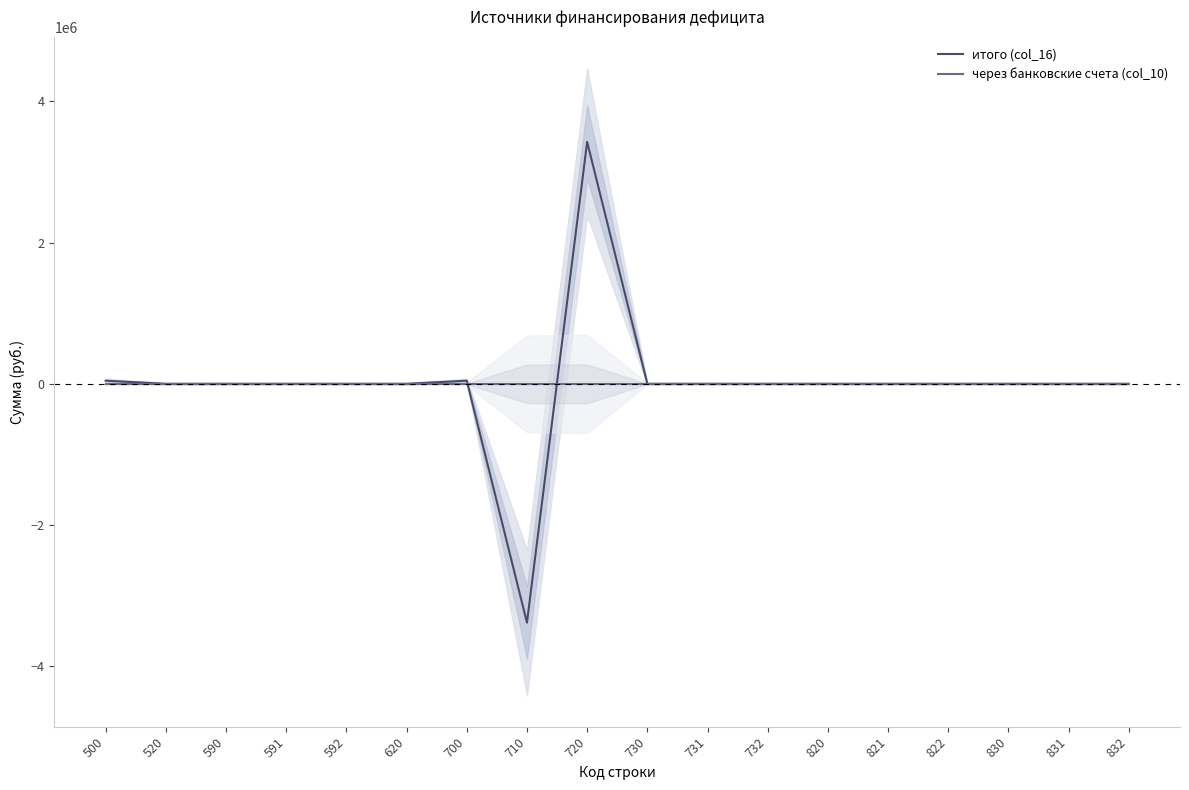

Rank the series at 520 from lowest to highest value.

итого (col_16), через банковские счета (col_10)